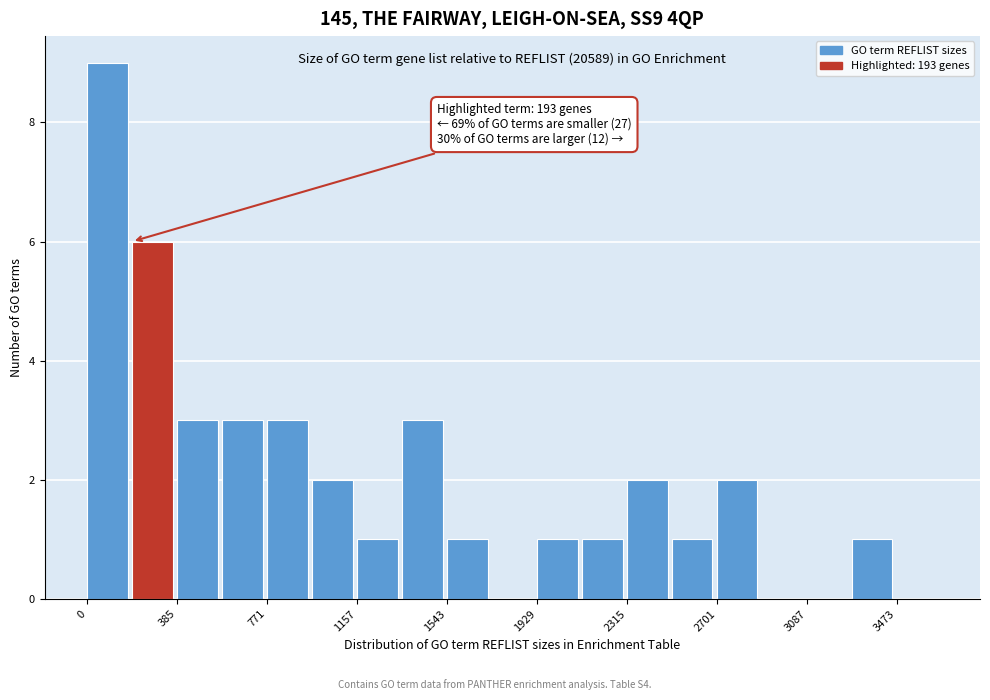

Around what value on the x-axis is the tallest bar? Give the approximate position of its centre, as read against the axis.

100